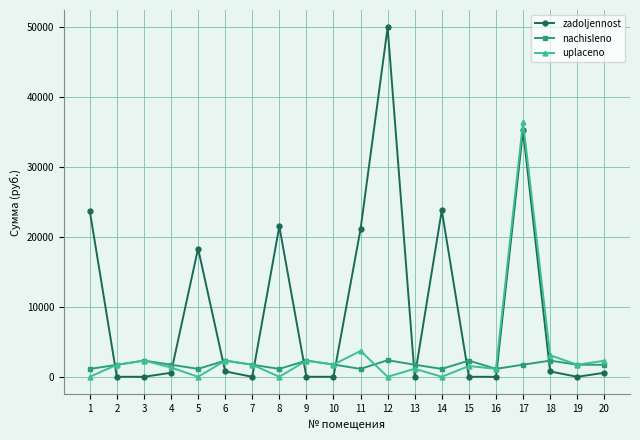

How many intersections are there between nachisleno and zadoljennost?

11